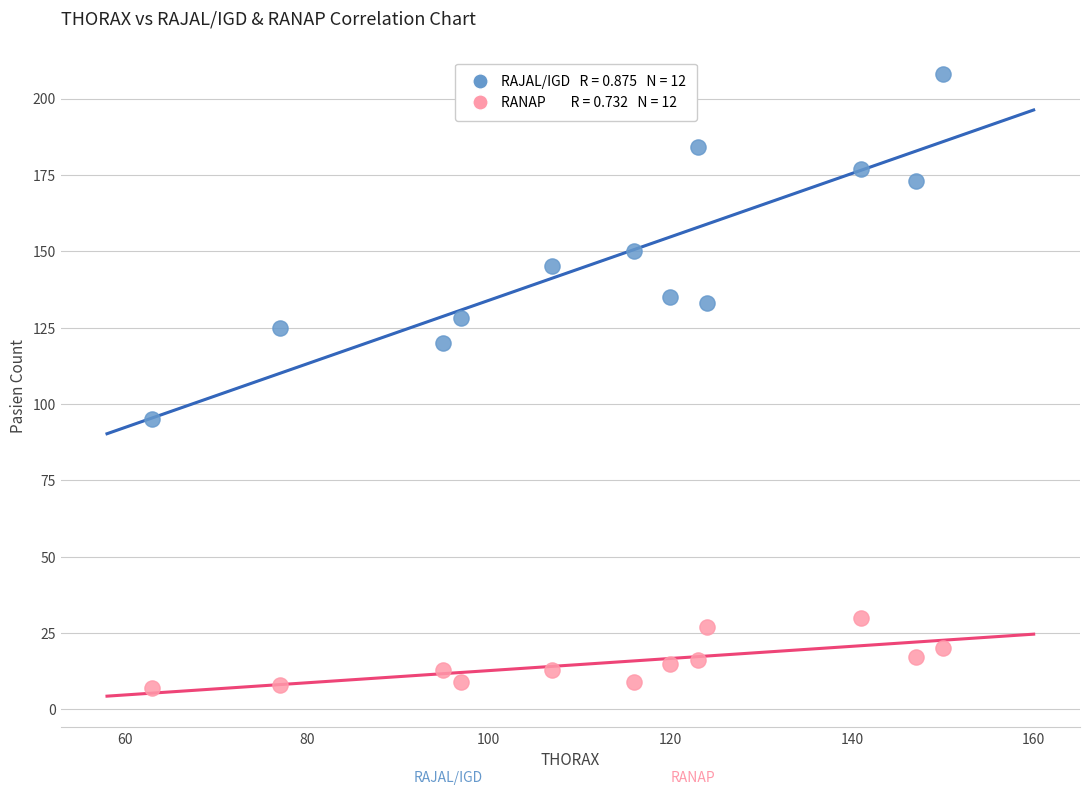

Across all data points, what is the range of Y values (max minus min)?

201